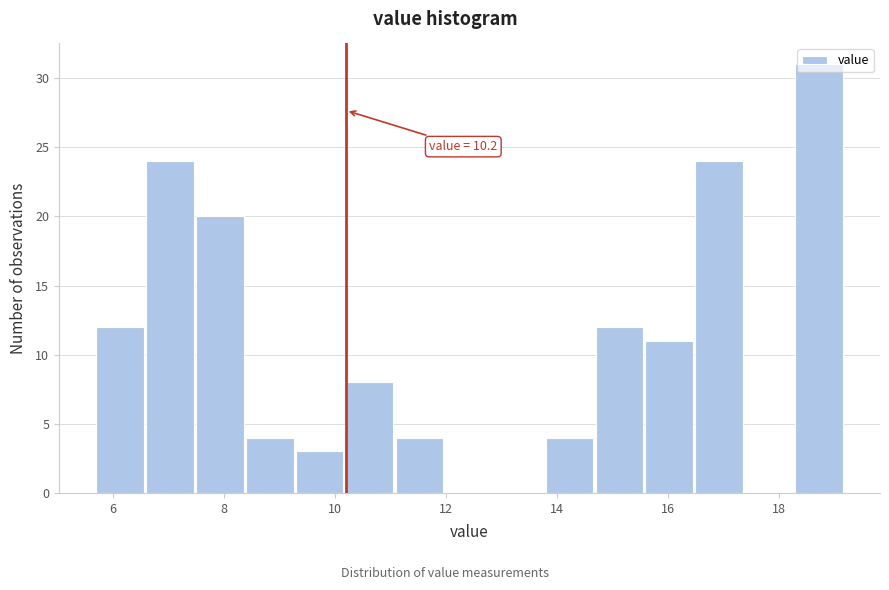

Over which range of the x-axis is the bar tallest?

18.3 to 19.2